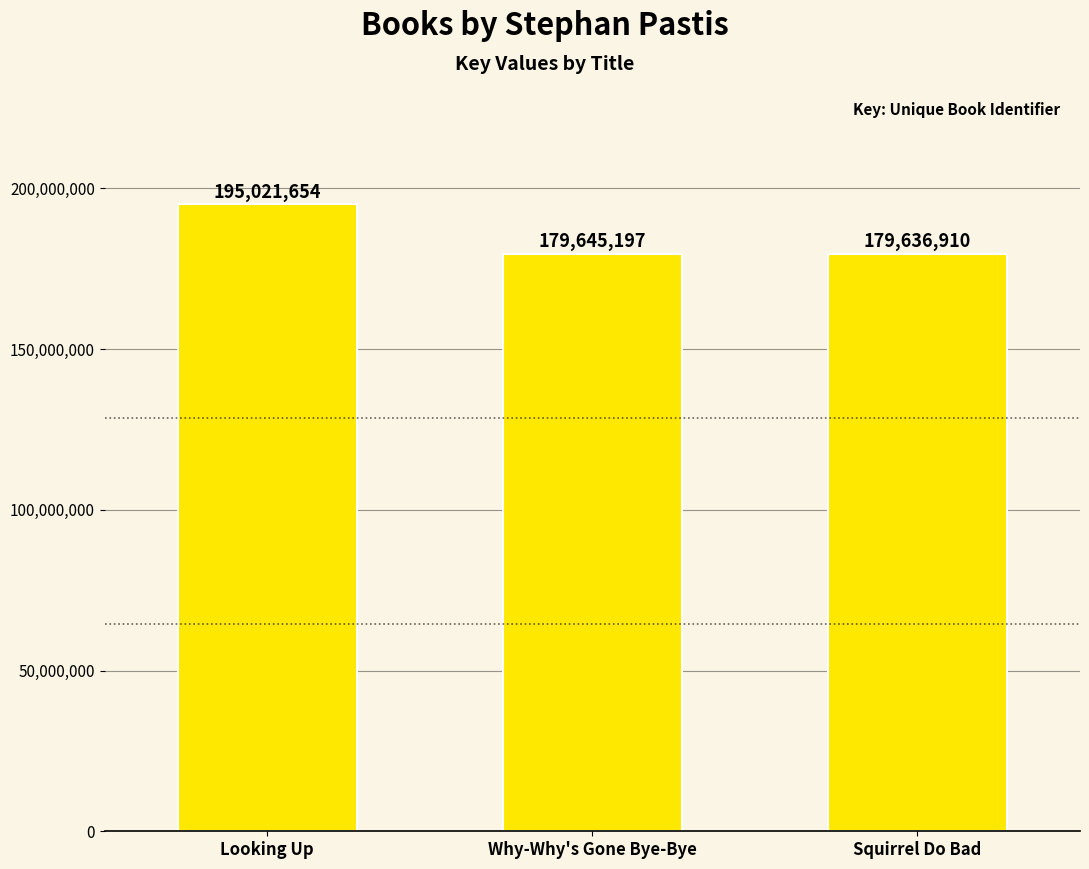

Where is the data nearest to the value 187329282?

Why-Why's Gone Bye-Bye